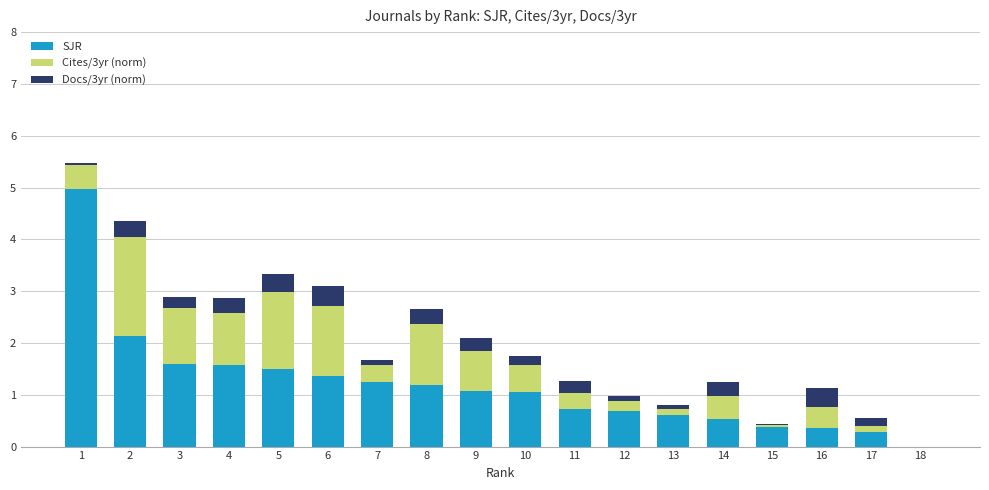

Is it true that SJR equals 1.2 at 8?

True